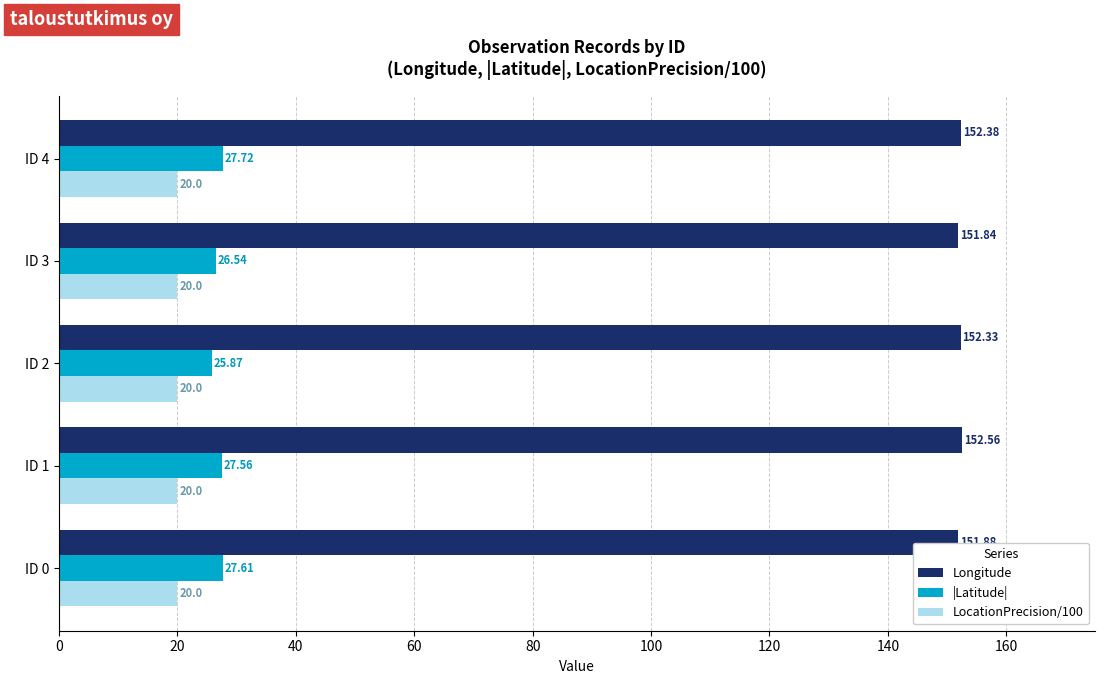

List the series in order of their peak value, highest first.

Longitude, |Latitude|, LocationPrecision/100